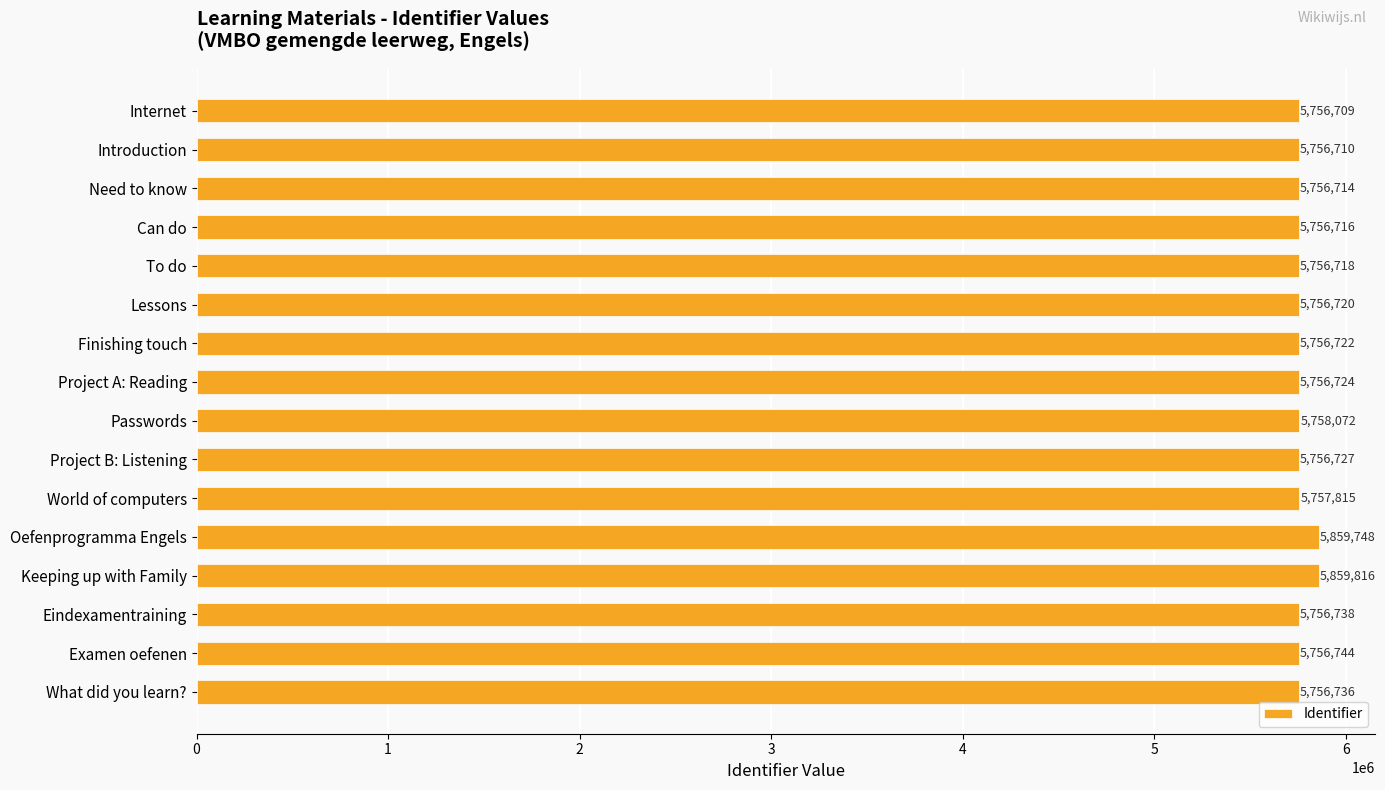

Approximately how many times larger is the value at Introduction compared to Passwords?

1.0